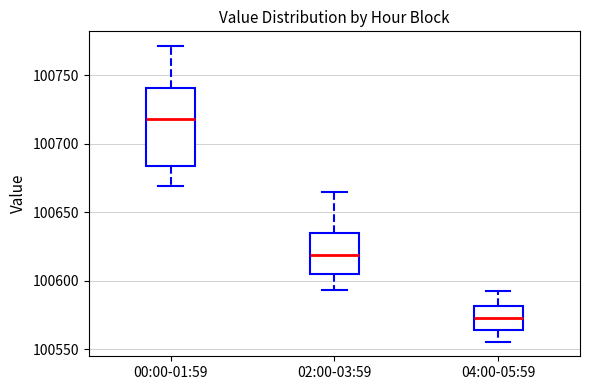

Which box has the lowest median line?

04:00-05:59